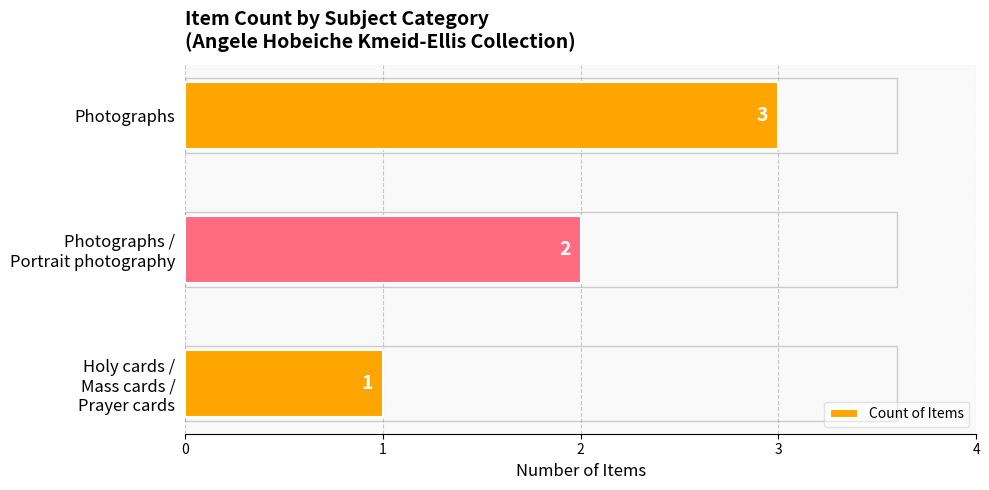

What is the sum of all values?

6